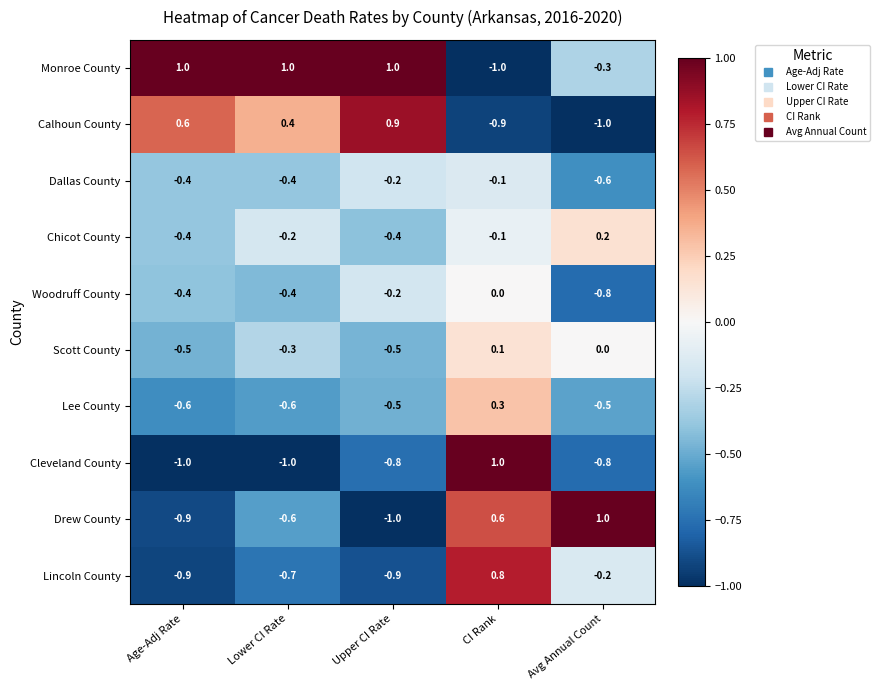

True or false: Cleveland County has a value of 1.5 at CI Rank.

False